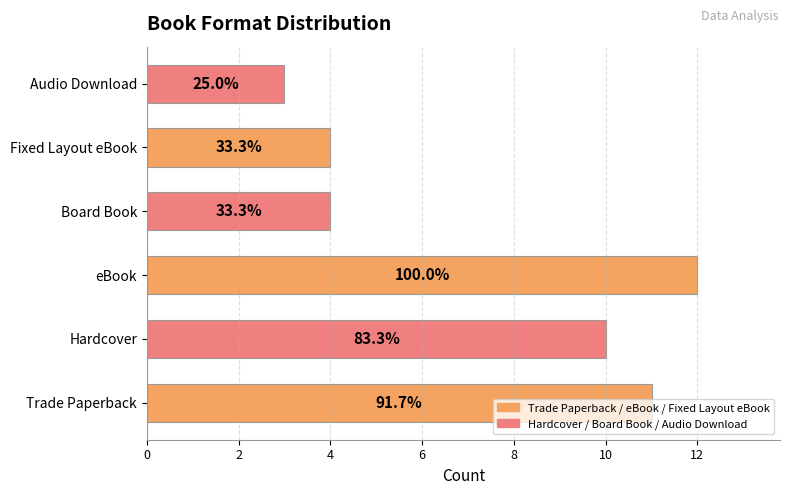

What is the difference between the maximum and minimum values?

9